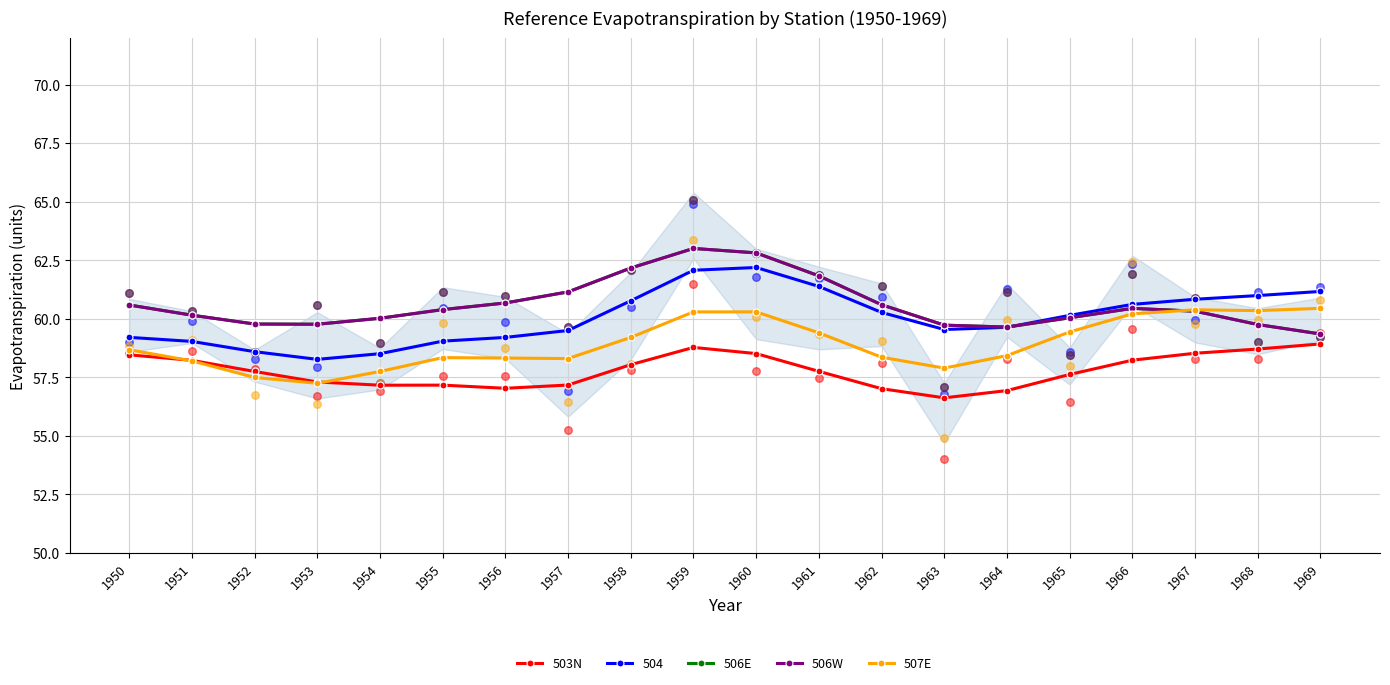

At how many categories does at least one series exceed 56?

20